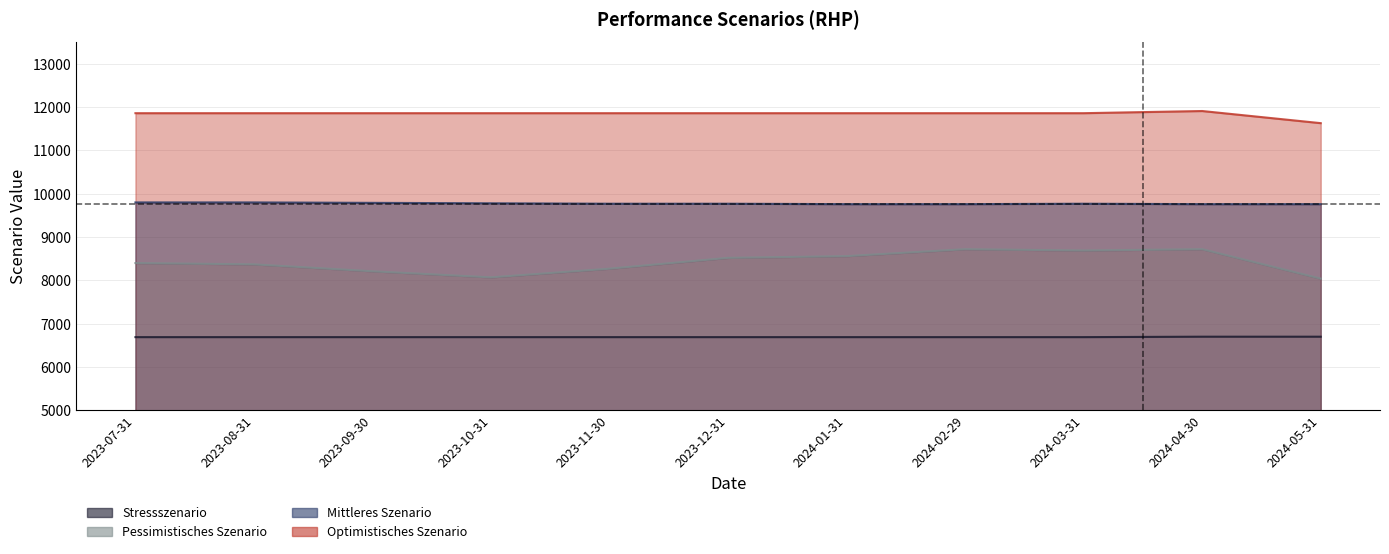

True or false: Pessimistisches Szenario and Stressszenario cross at least once.

False